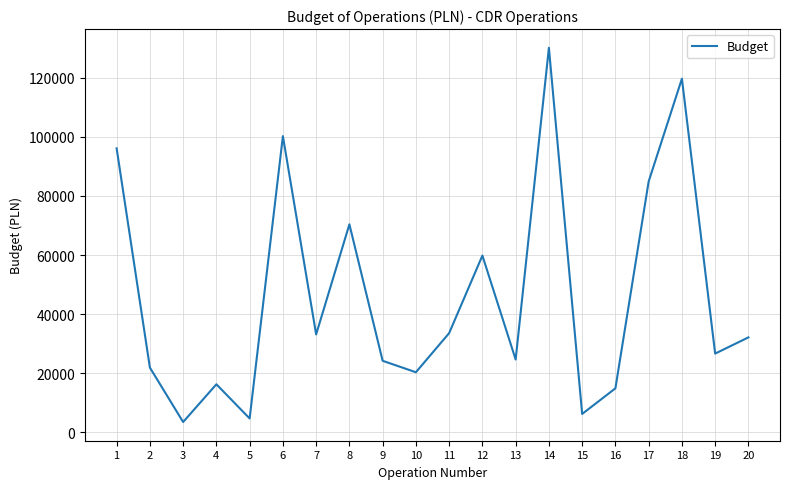

What is the smallest value displayed?

3539.7